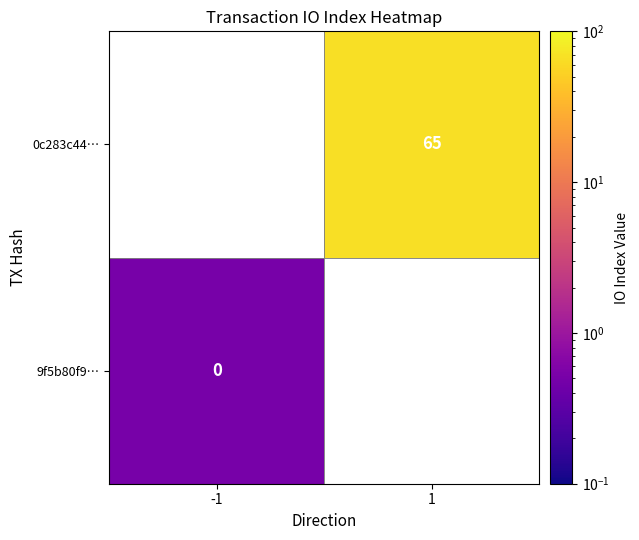

The value of 0c283c44… at 1 is 65.0. True or false?

True